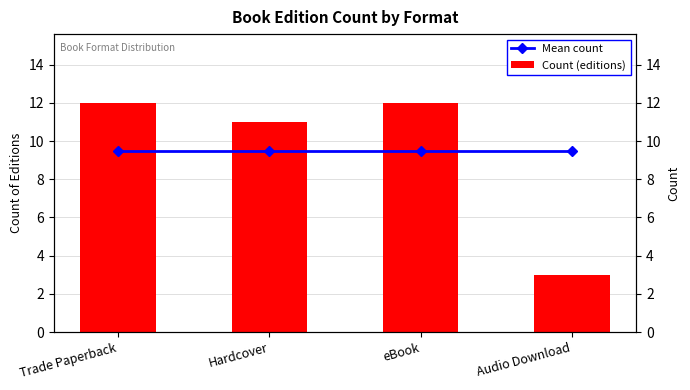

Reading left to right, extract all data points from this chart.

Mean count: 9.5	9.5	9.5	9.5
Count (editions): 12.0	11.0	12.0	3.0